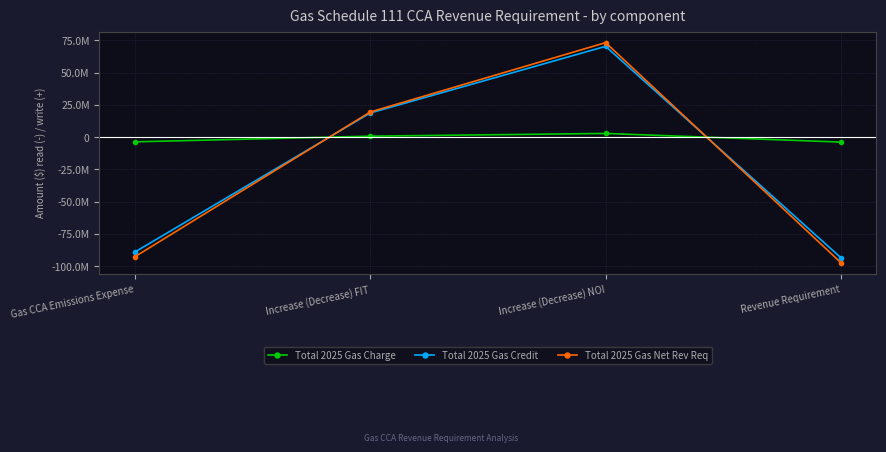

What is the lowest value of the Total 2025 Gas Charge series?

-3827114.5